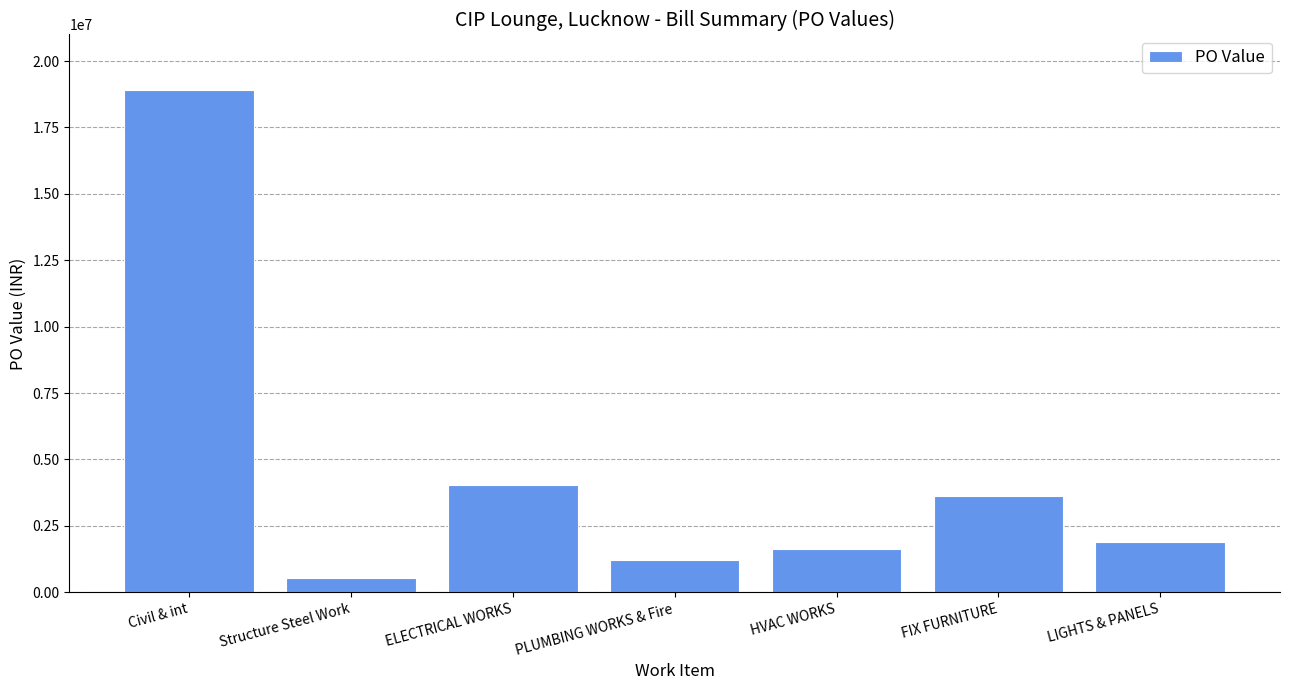

What is the value of the 6th bar from the left?

3636500